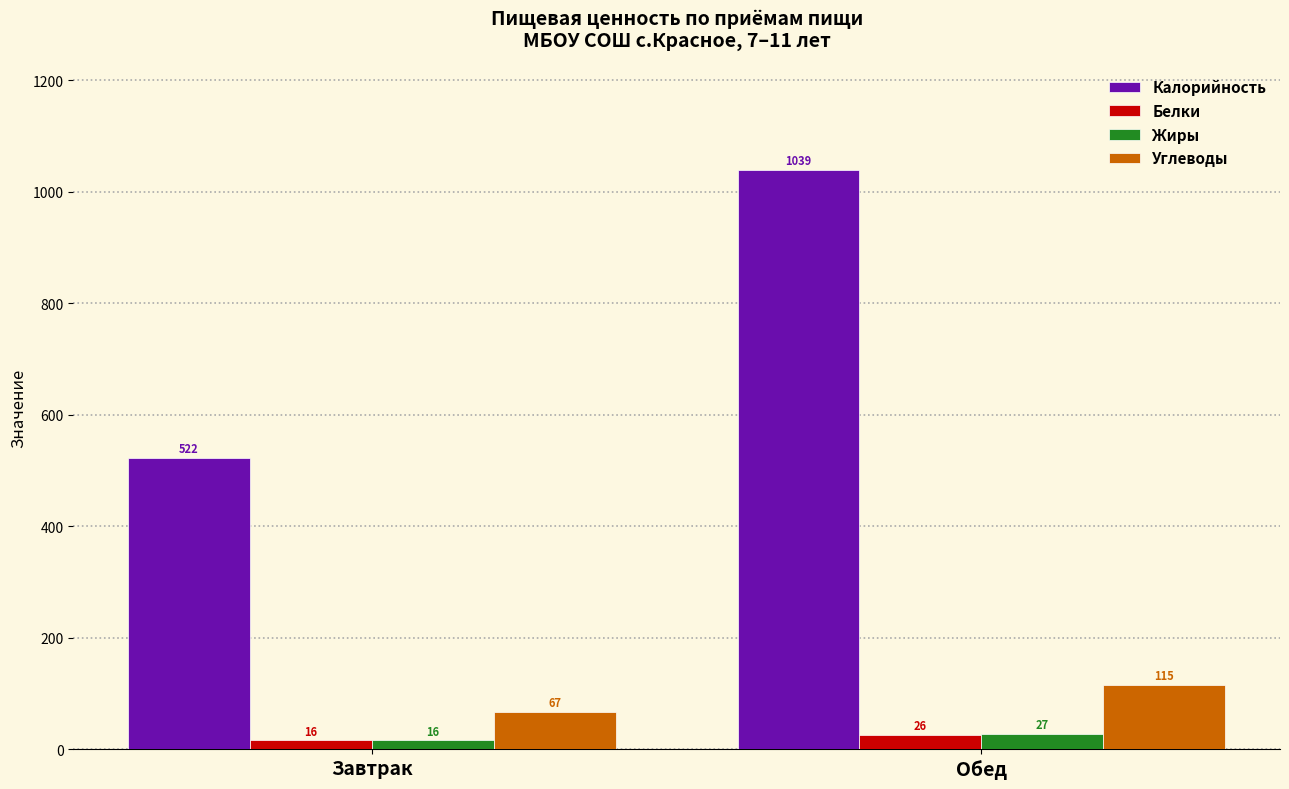

Which series changed the most between Завтрак and Обед?

Калорийность